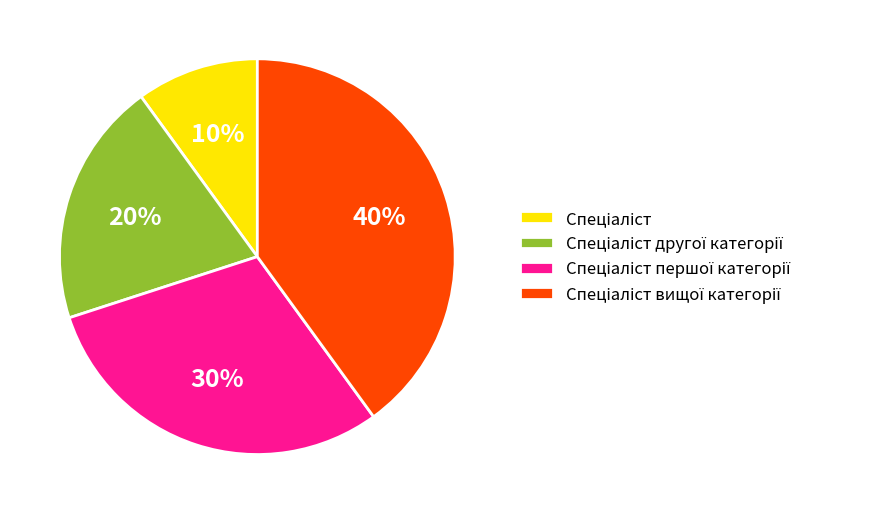

To the nearest percent, what is the average slice percentage?

25%